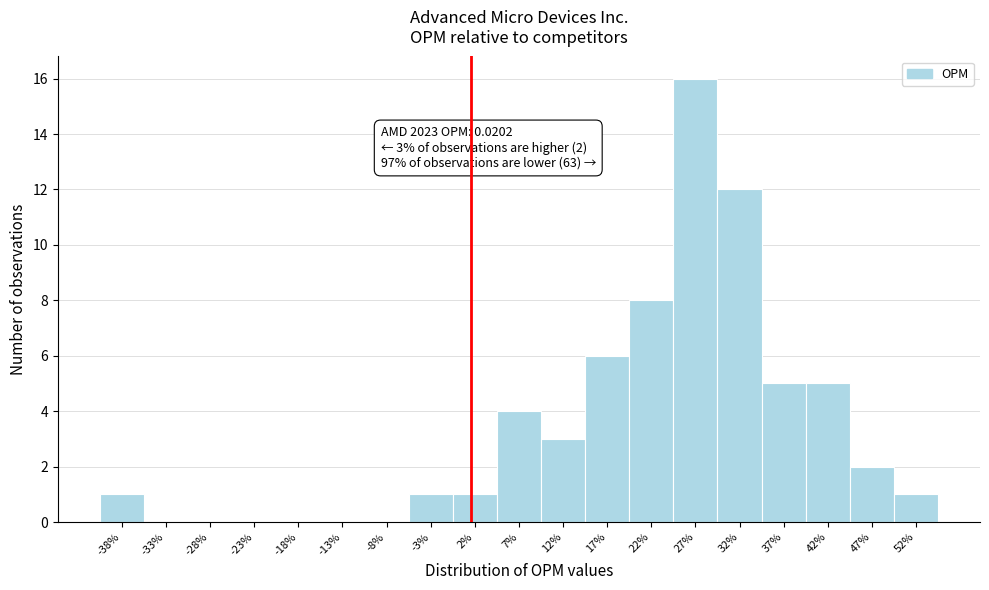

Reading left to right, list all the values displayed in this chart.

-38%=1	-33%=0	-28%=0	-23%=0	-18%=0	-13%=0	-8%=0	-3%=1	2%=1	7%=4	12%=3	17%=6	22%=8	27%=16	32%=12	37%=5	42%=5	47%=2	52%=1